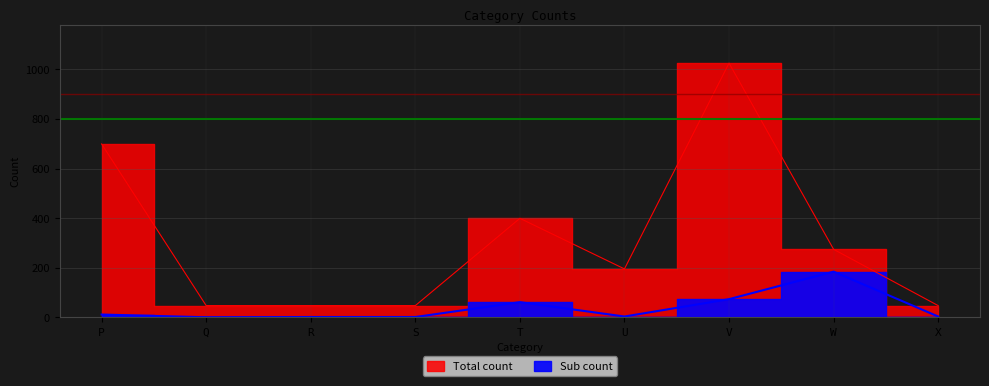

True or false: Sub count and Total count cross at least once.

False